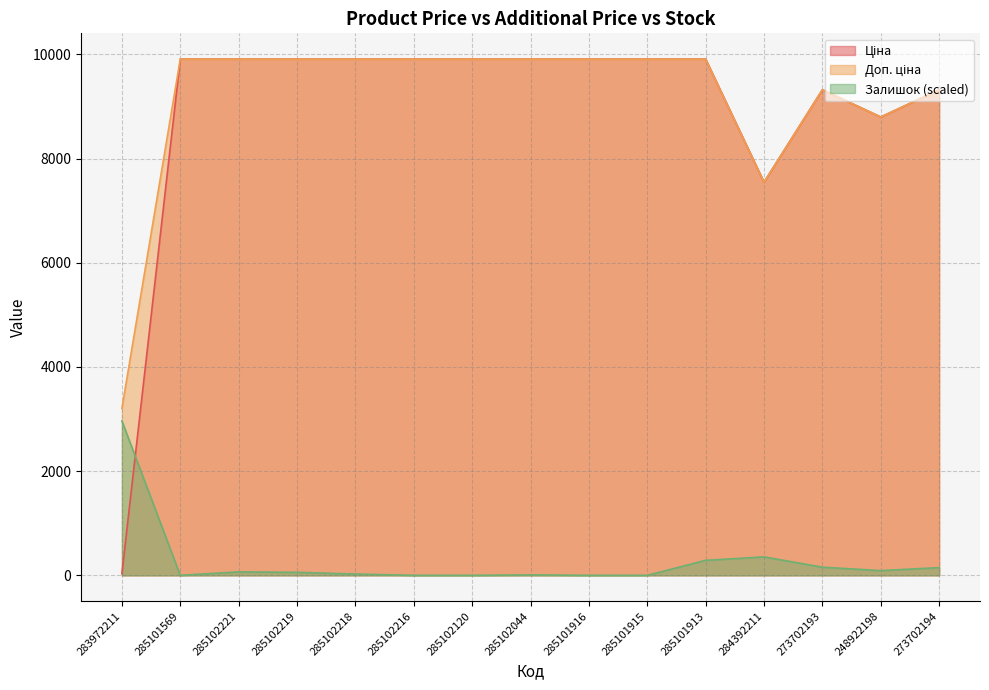

Which series has the widest spread of values?

Ціна